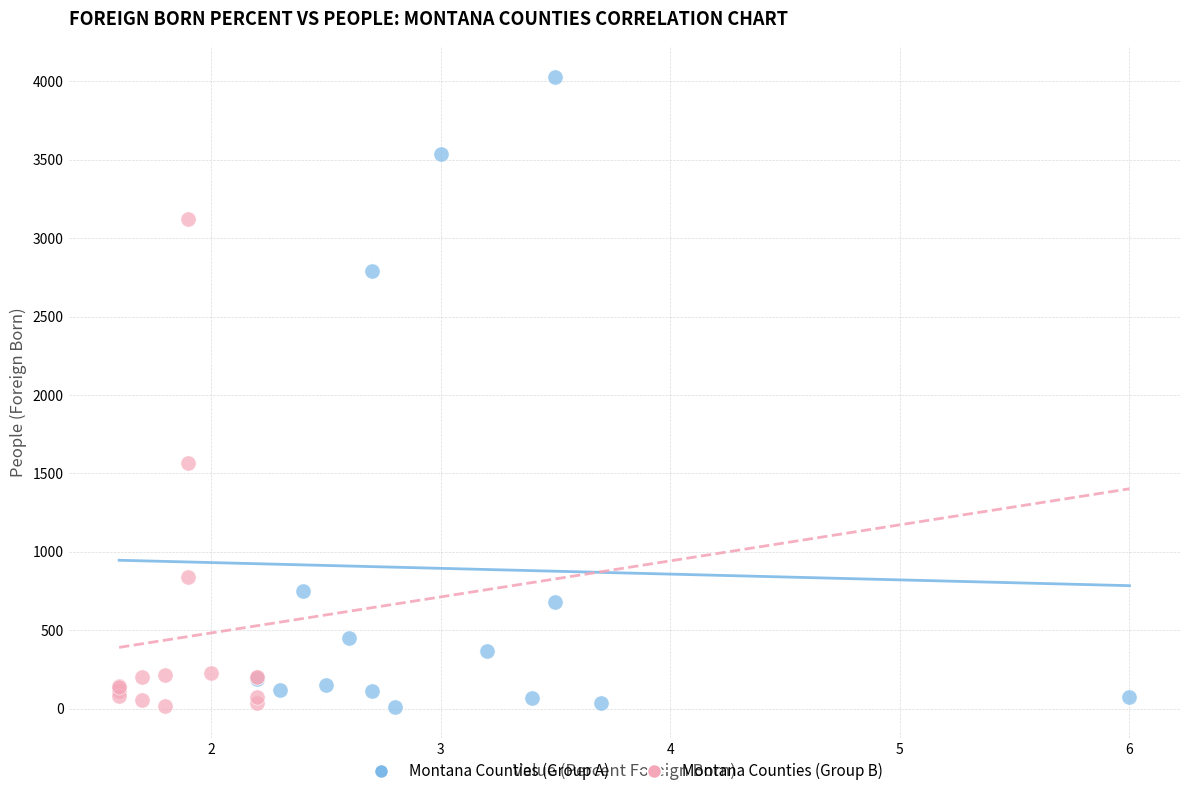

Which series contains the highest Y value?

Montana Counties (Group A)